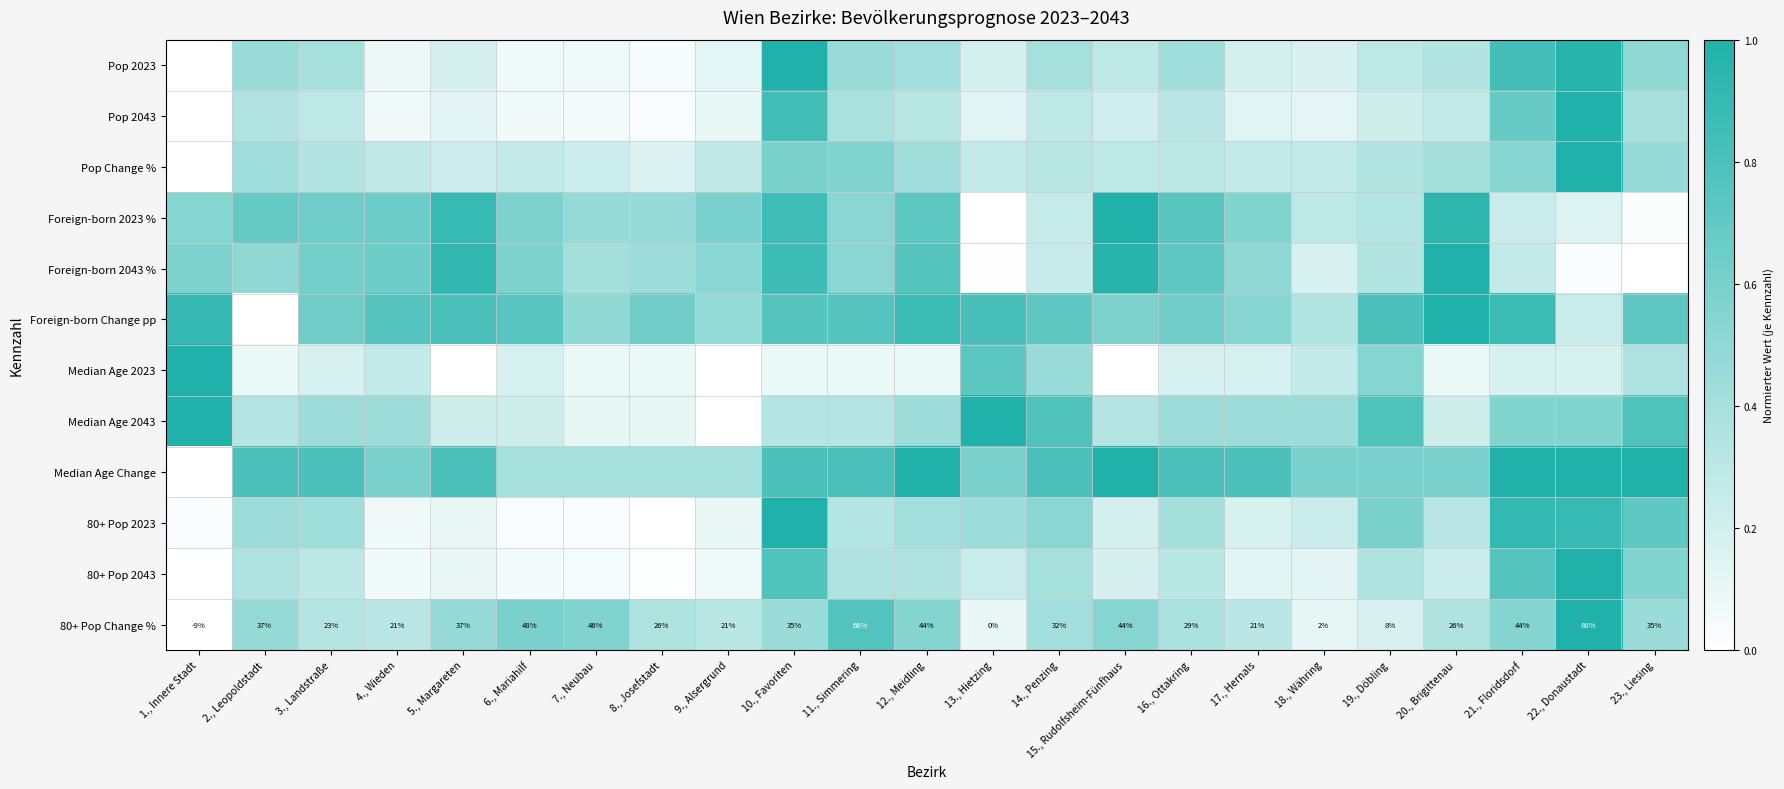

Is it true that Pop 2043 equals 0.5 at 2., Leopoldstadt?

False